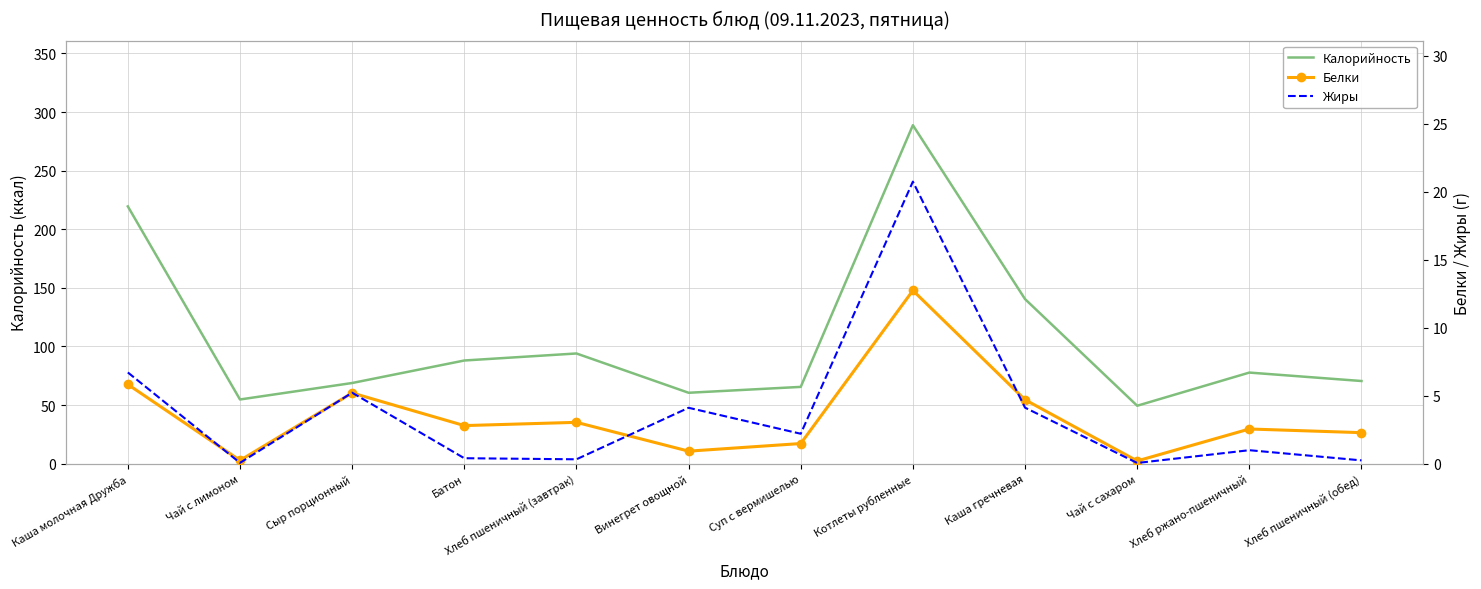

Where does the Калорийность series first go above 77?

Каша молочная Дружба